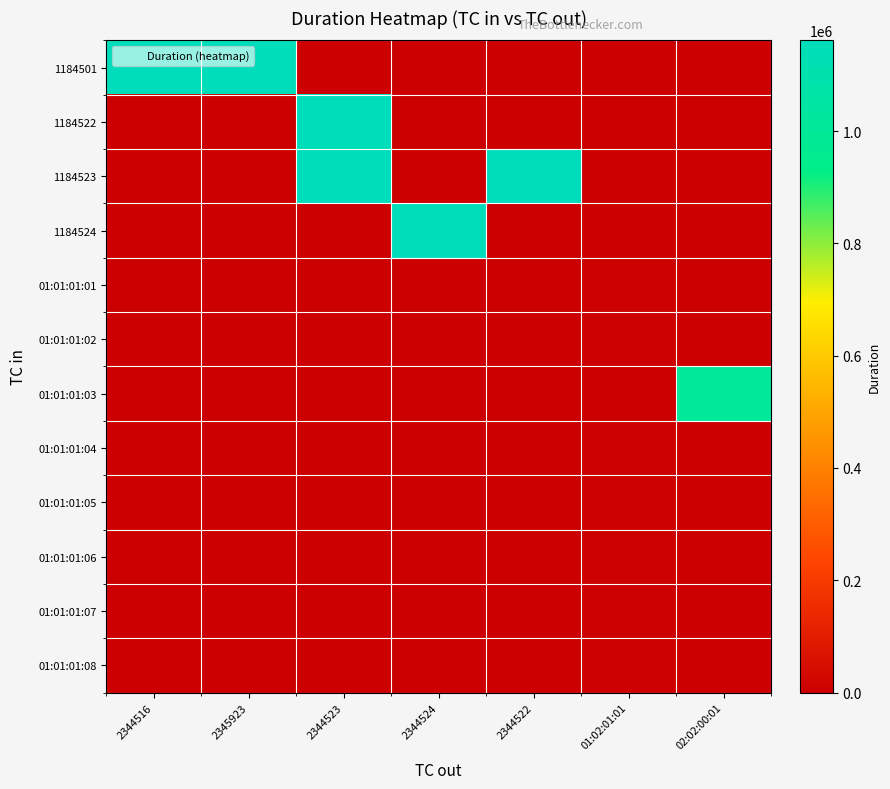

What is the total value across all series at 01:02:01:01?

45524